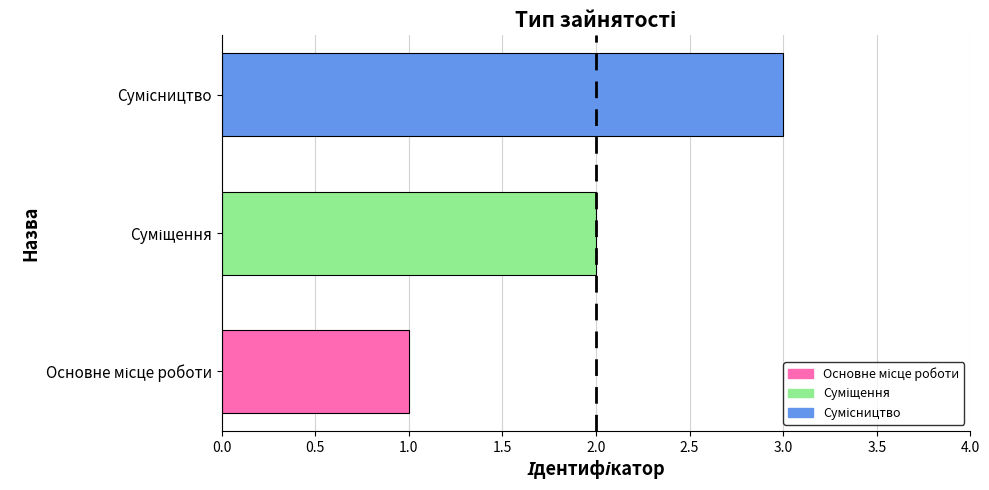

Are the bars grouped side by side (vs. stacked)?

No